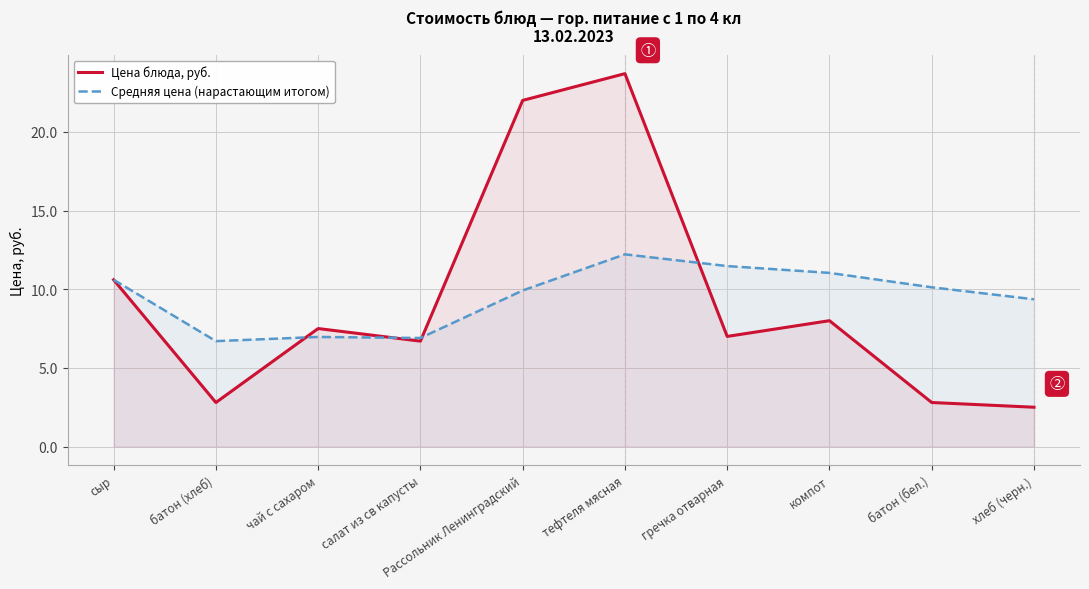

How many times do Цена блюда, руб. and Средняя цена (нарастающим итогом) cross each other?

4